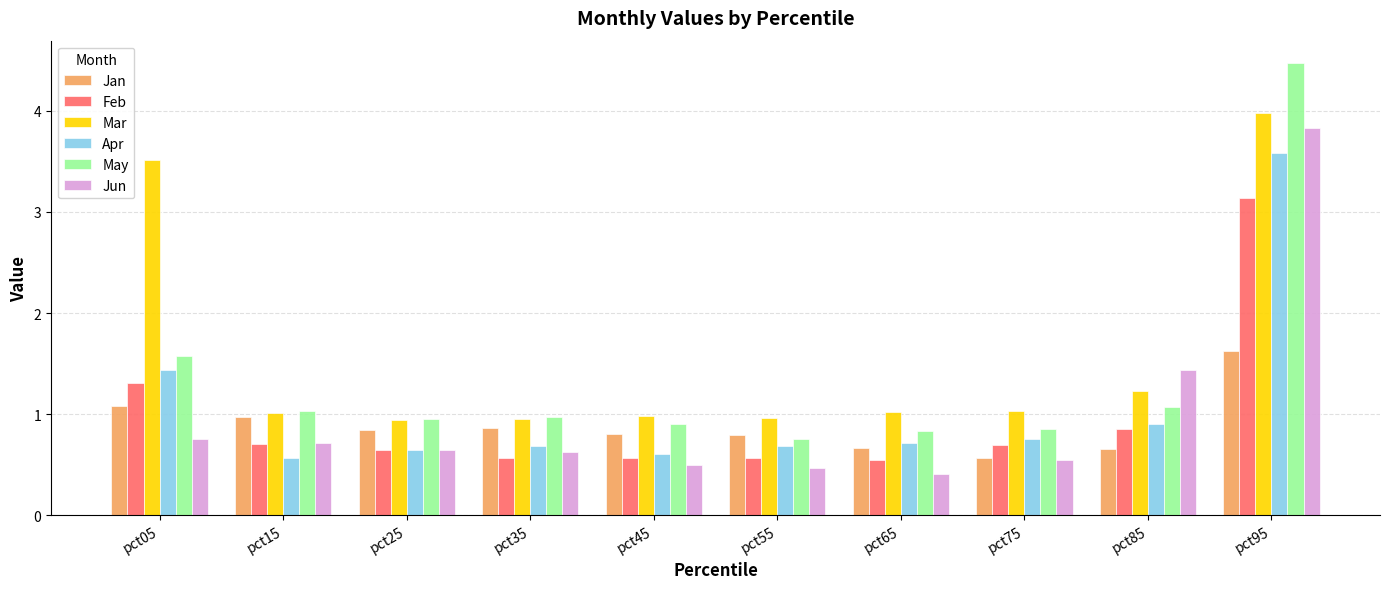

What is the average value of the Feb series?

1.0